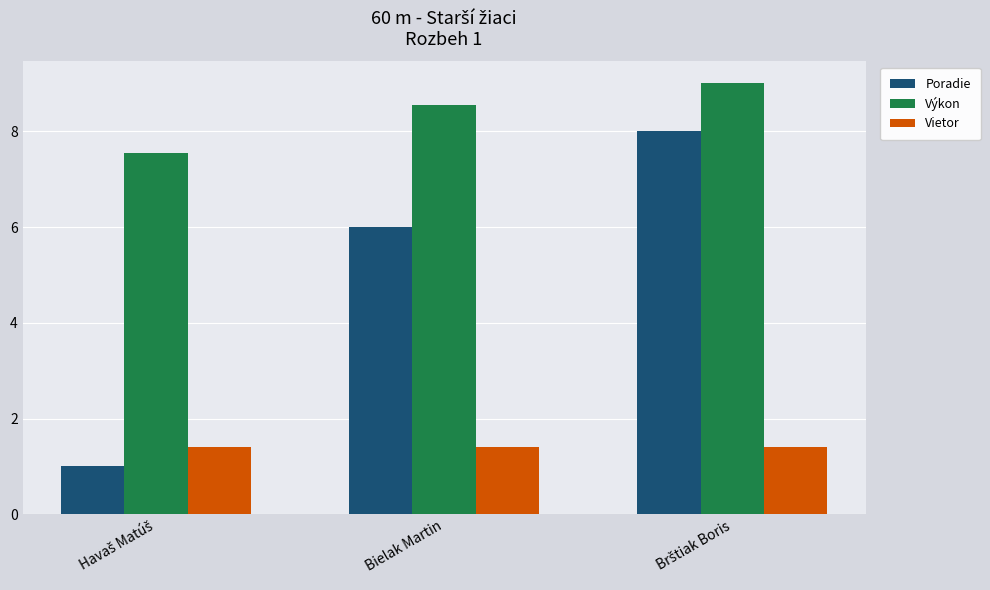

True or false: Vietor has a value of 1.4 at Bielak Martin.

True